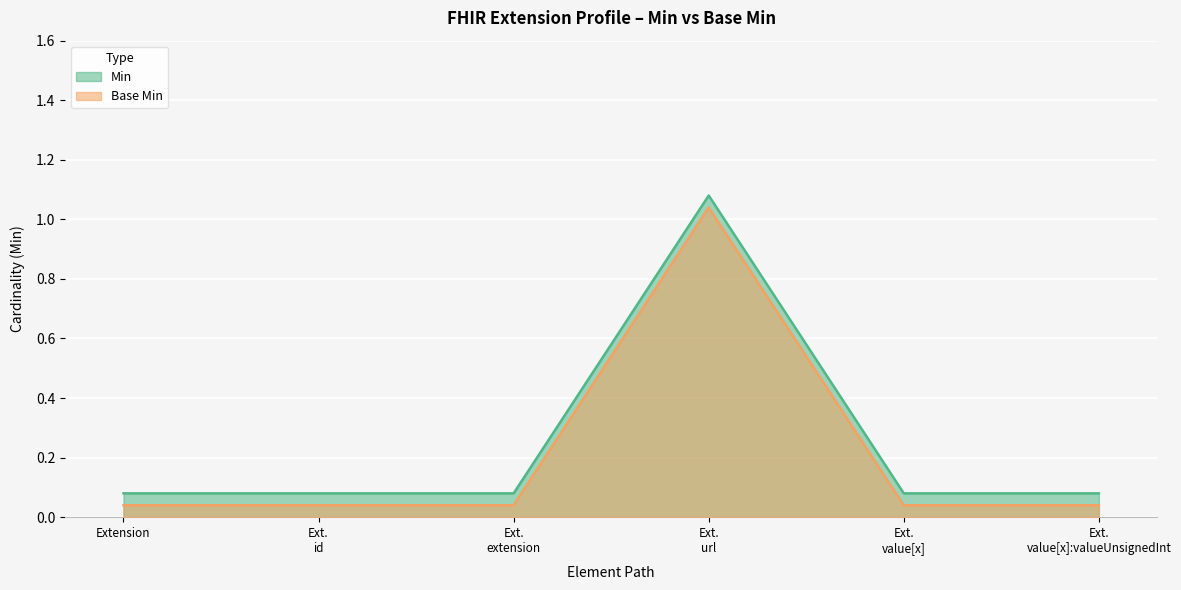

Which category has the lowest value in the Min series?

Extension